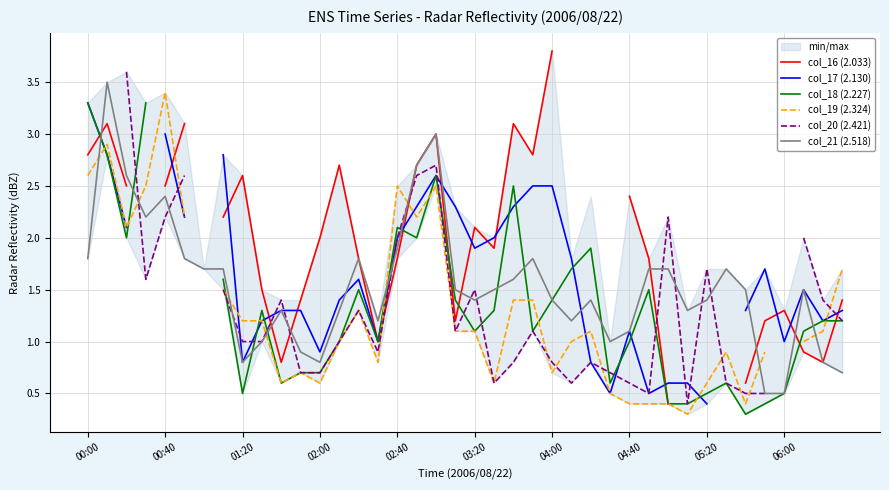

How many data points in col_19 (2.324) are above 1?

20